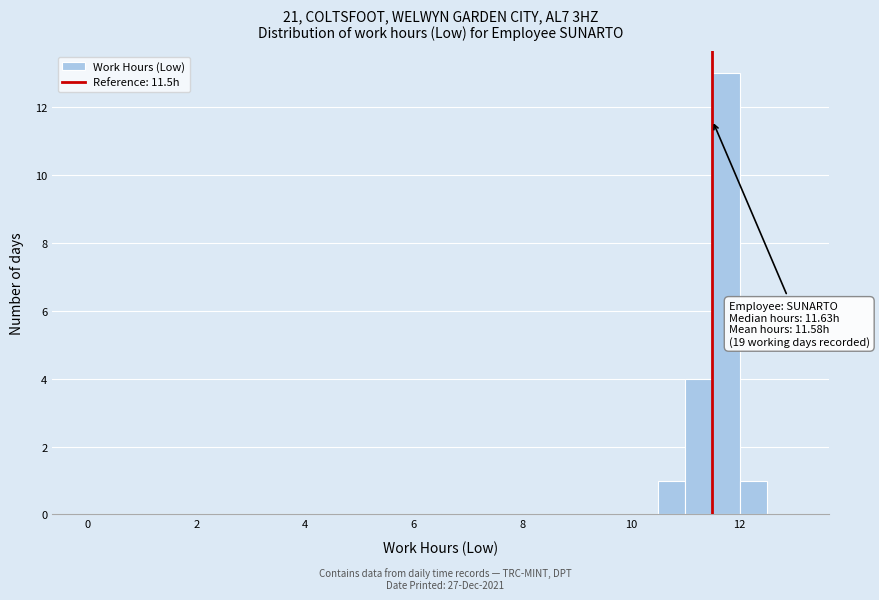

Read against the x-axis, roughly where is the centre of the tallest bar?

11.8